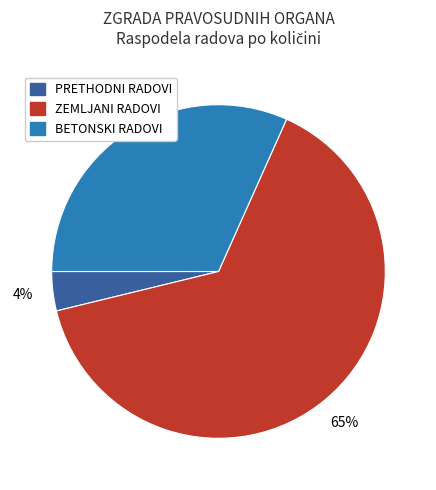

To the nearest percent, what is the average slice percentage?

33%